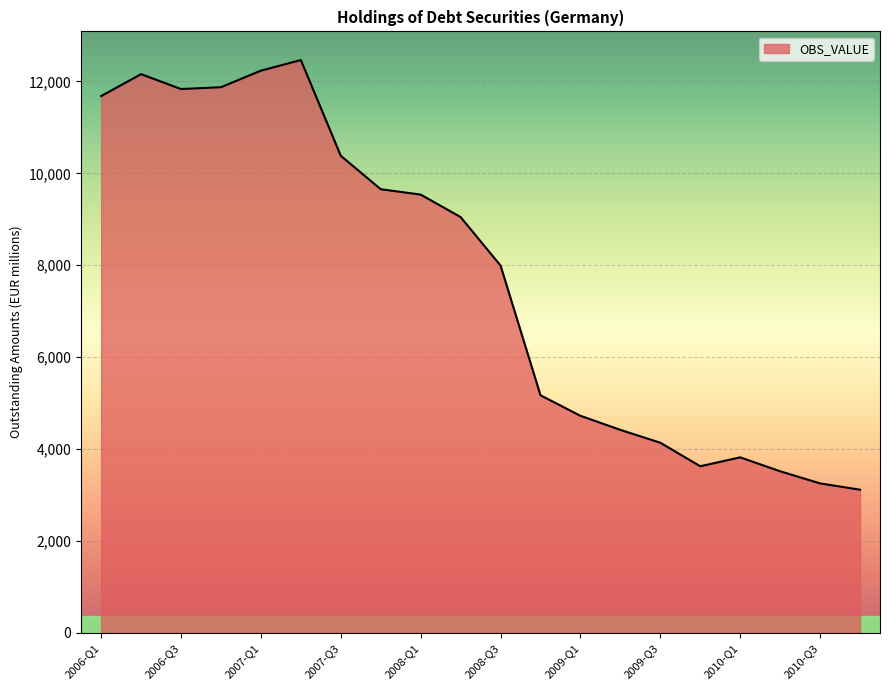

What is the minimum value shown in the chart?

3116